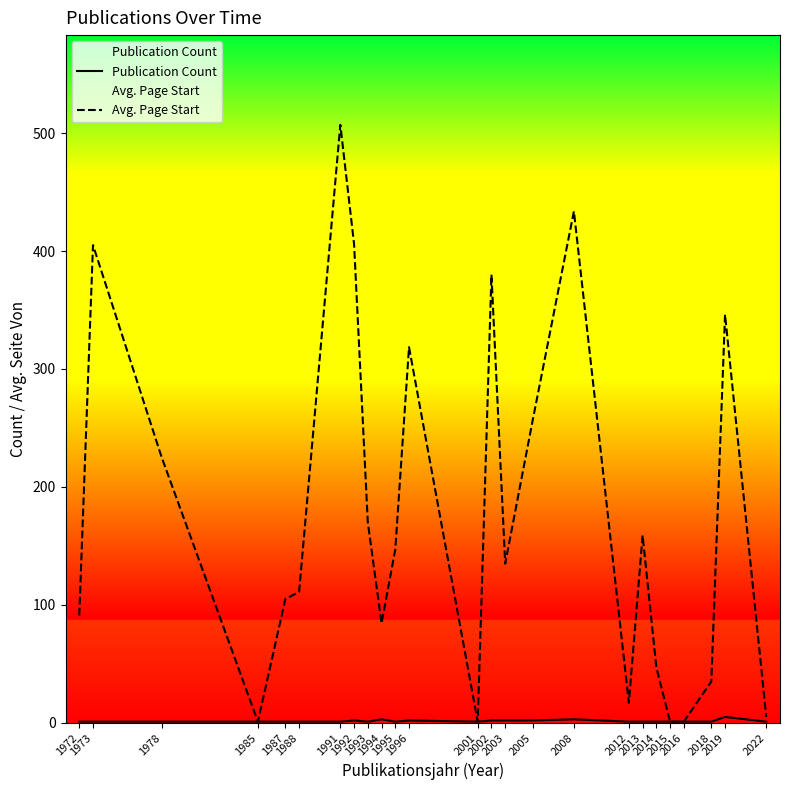

Which series changed the most between 1995 and 2008?

Avg. Page Start